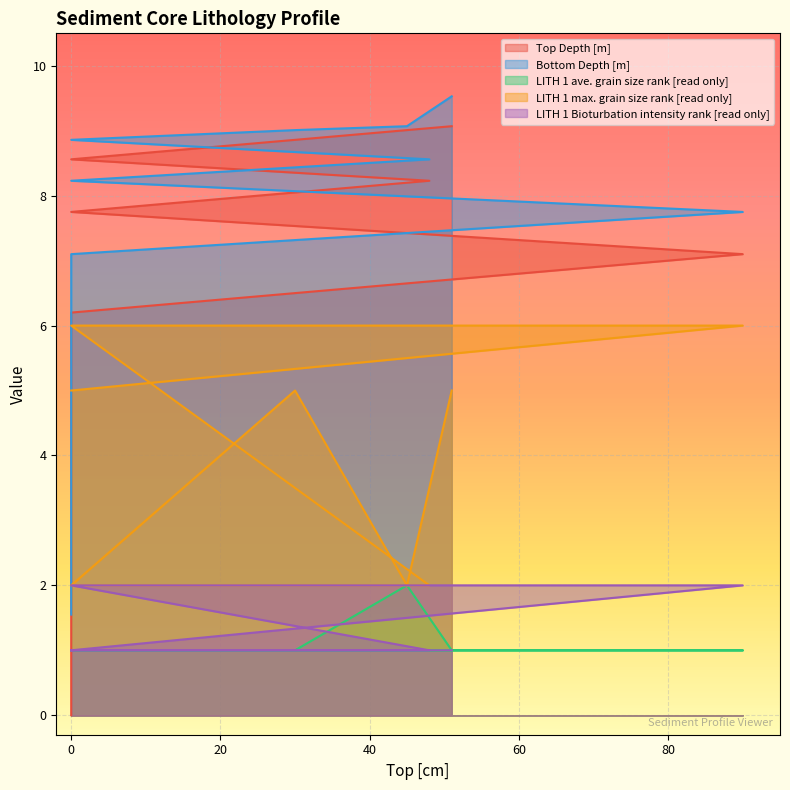

What is the difference between the maximum and second lowest values in the LITH 1 Bioturbation intensity rank [read only] series?

1.0